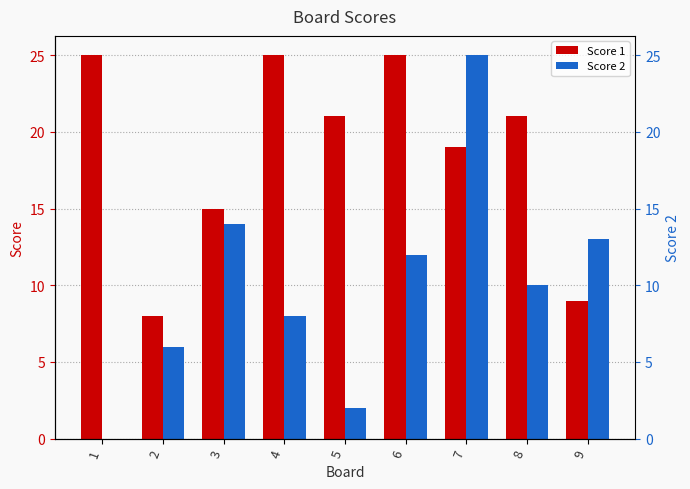

Where is Score 1 nearest to the value 16?

3